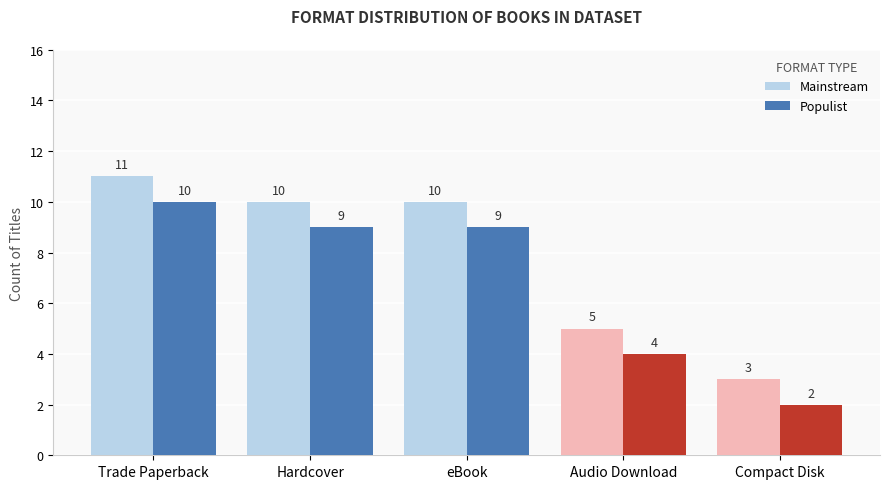

What is the label of the 5th bar from the left?

Compact Disk